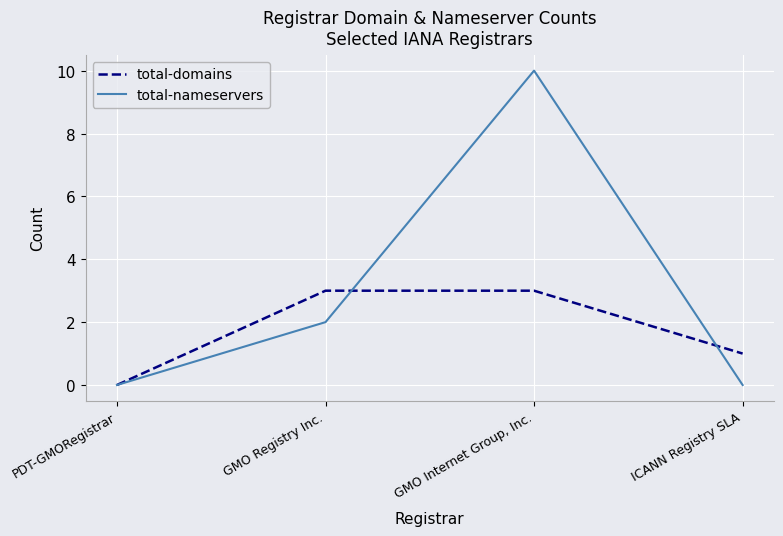

What is the difference between the maximum and minimum values in the total-domains series?

3